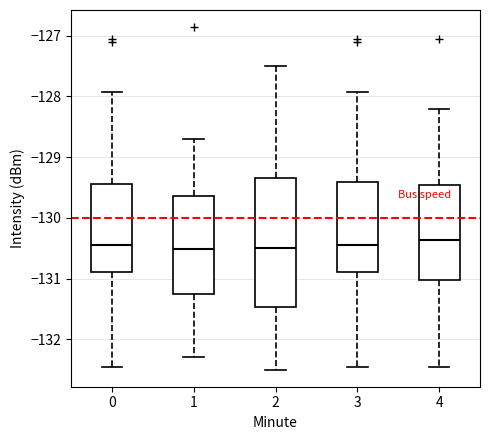

Where does the median line of the box at x = 3 sit on the y-axis? The values are not printed on the chart, so give them approximately, as read against the axis.

-130.4